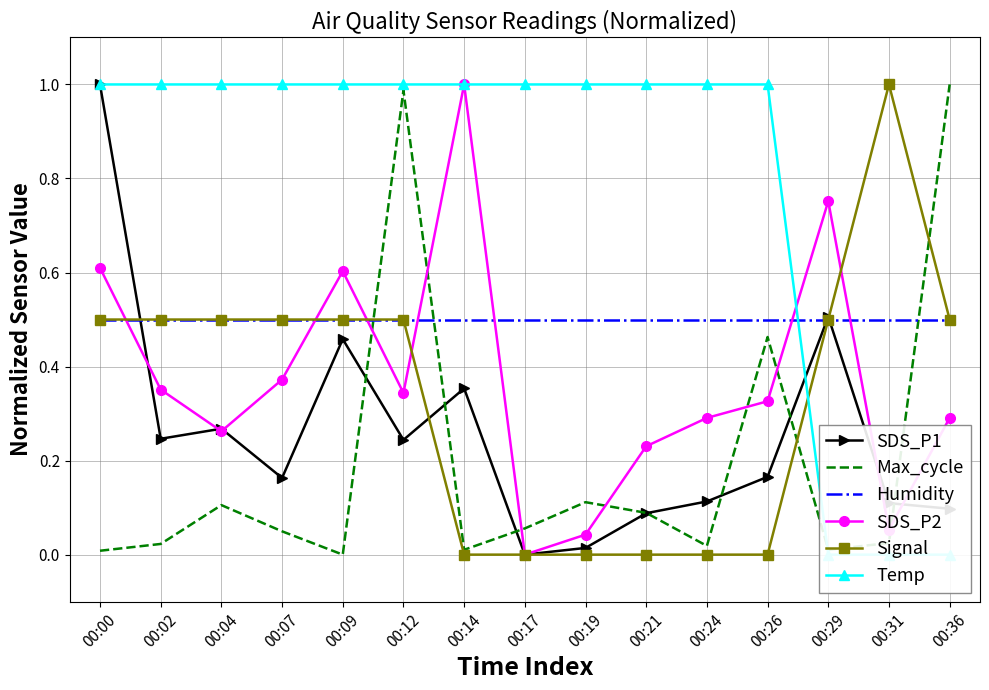

Rank the series by their maximum value, from highest to lowest.

SDS_P1, Max_cycle, SDS_P2, Signal, Temp, Humidity